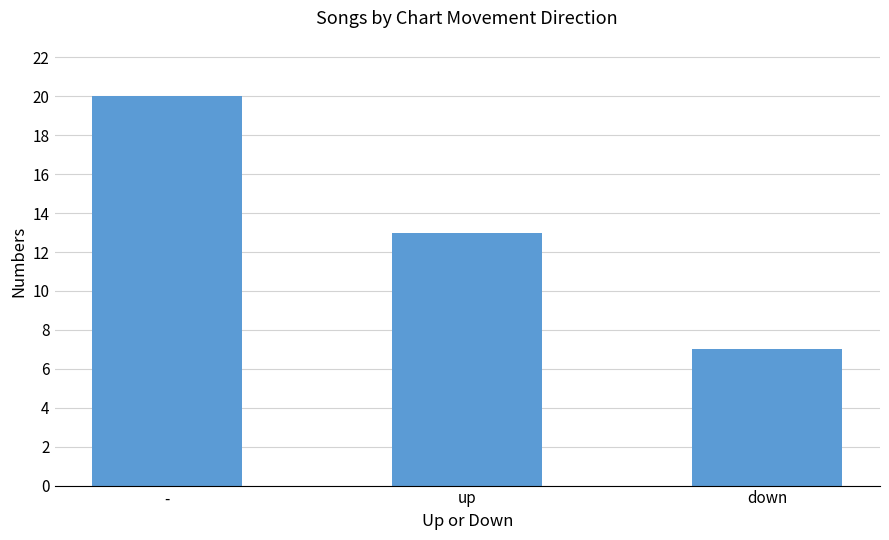

The value at - is 35. True or false?

False